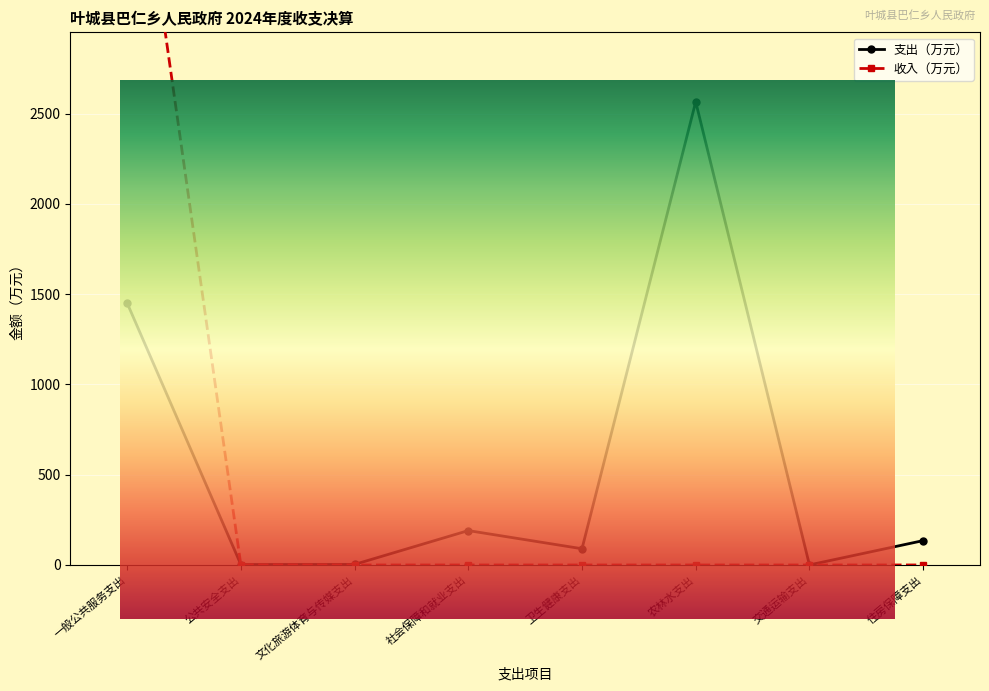

What are all the series names shown in the legend?

支出（万元）, 收入（万元）